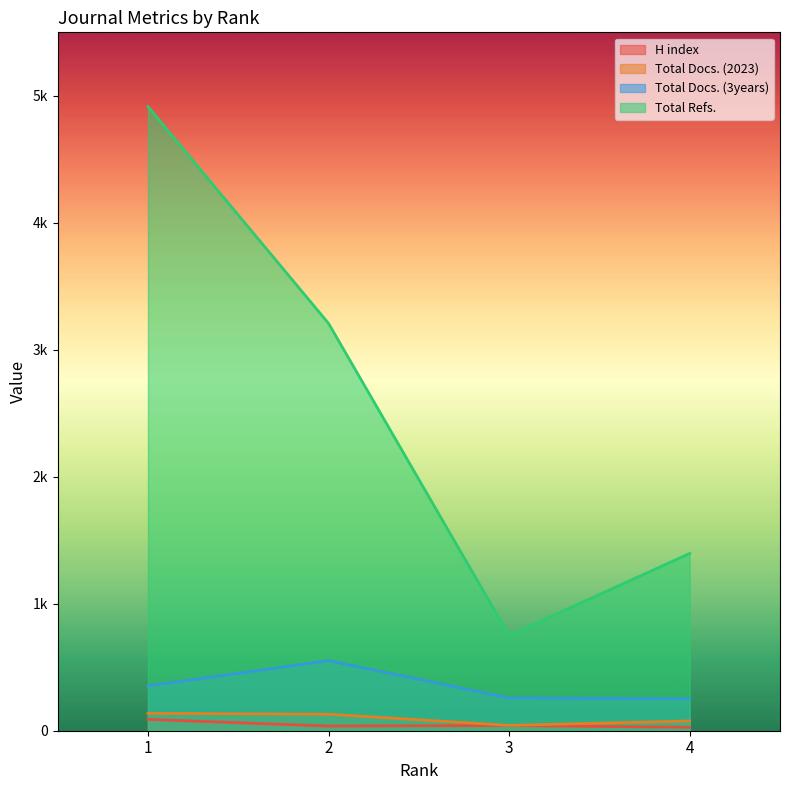

Which series changed the most between 2 and 3?

Total Refs.